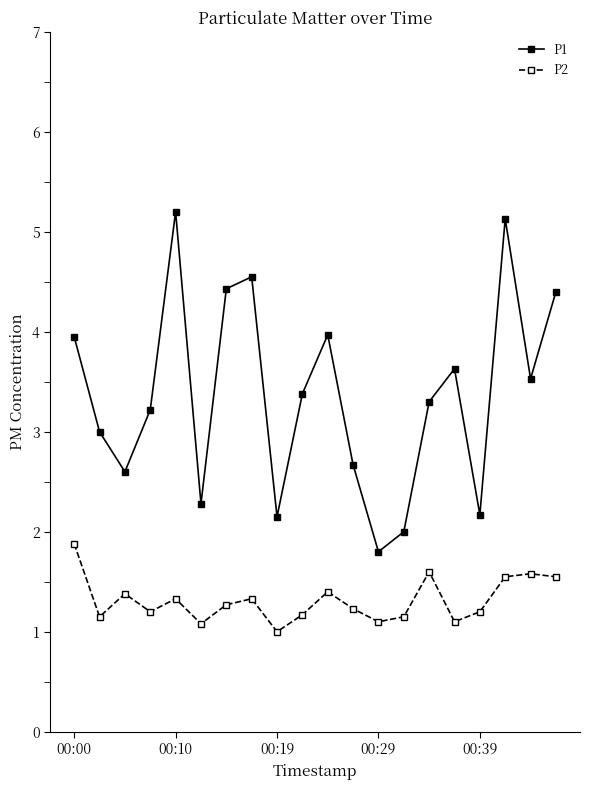

Which series has the largest total across all categories?

P1